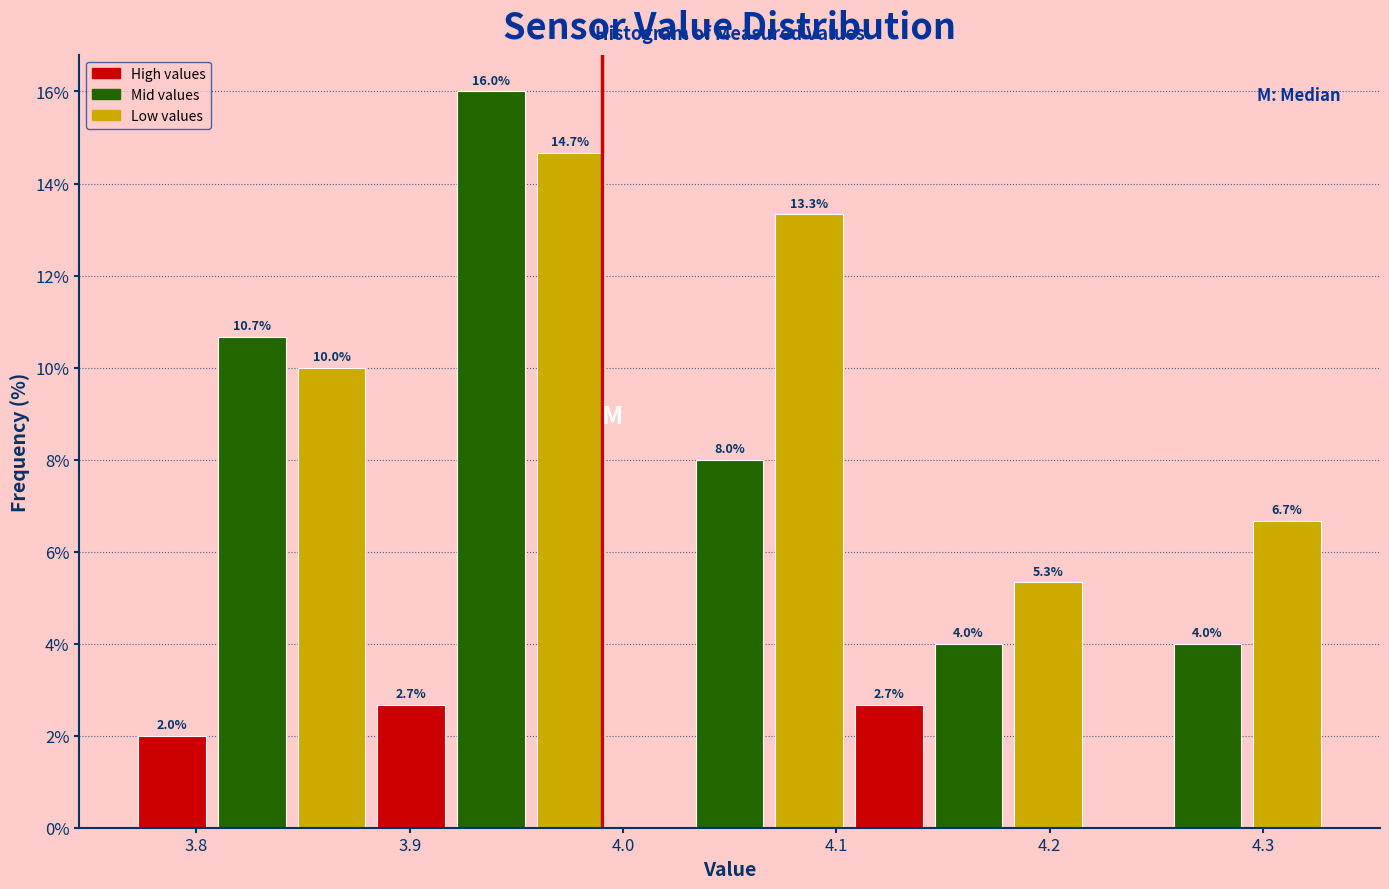

Read against the x-axis, roughly where is the centre of the tallest bar?

3.94